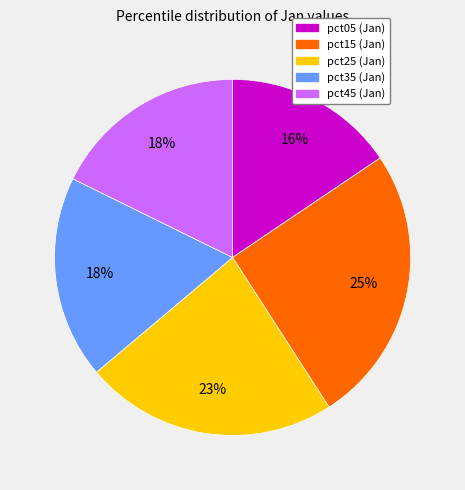

To the nearest percent, what is the average slice percentage?

20%